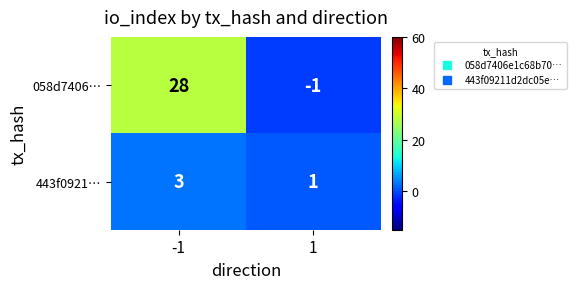

Which series has the largest total across all categories?

058d7406…